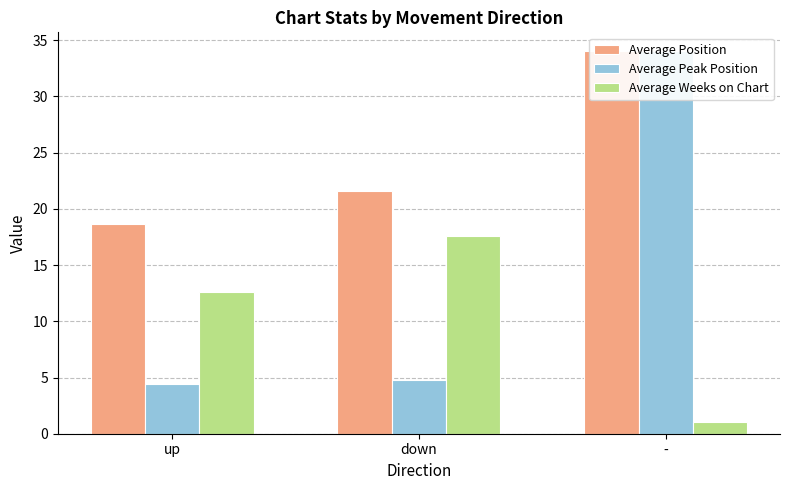

What is the difference between the maximum and minimum values in the Average Position series?

15.4